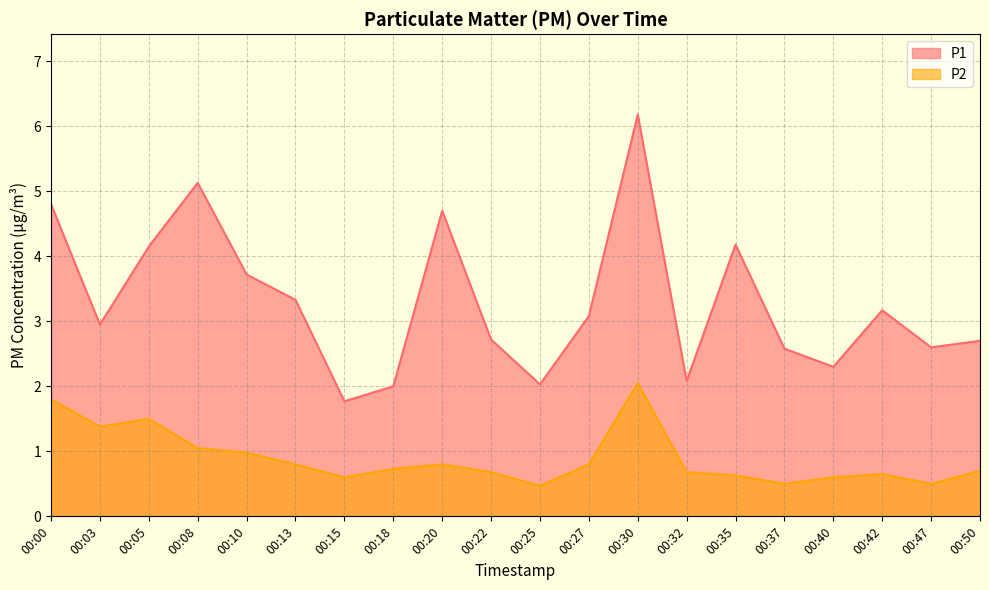

True or false: P2 and P1 intersect in this chart.

False